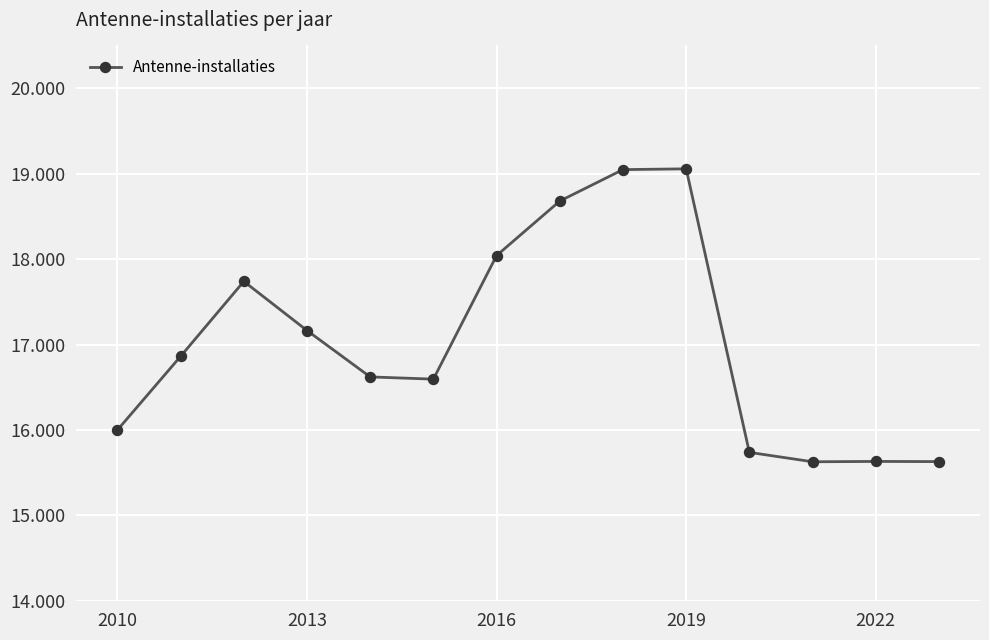

Does the chart have visible grid lines?

Yes